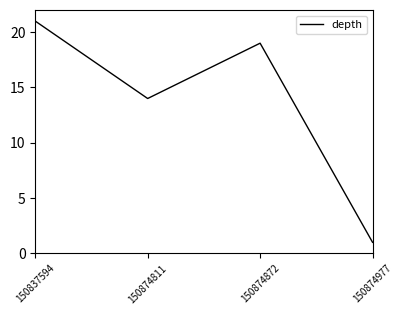

How many series are shown in this chart?

1